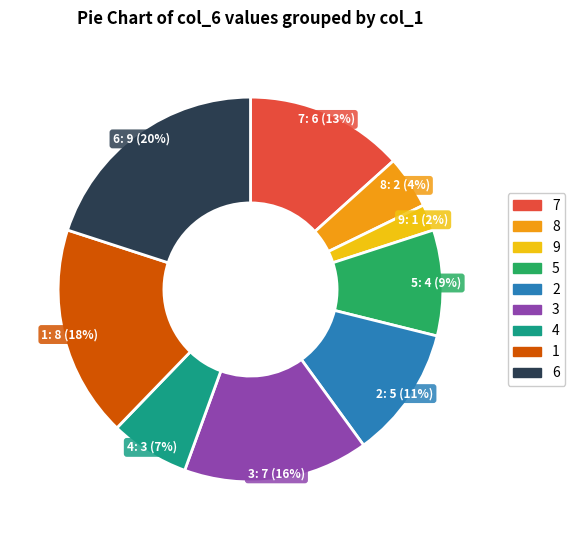

True or false: 8 accounts for 4% of the total.

True